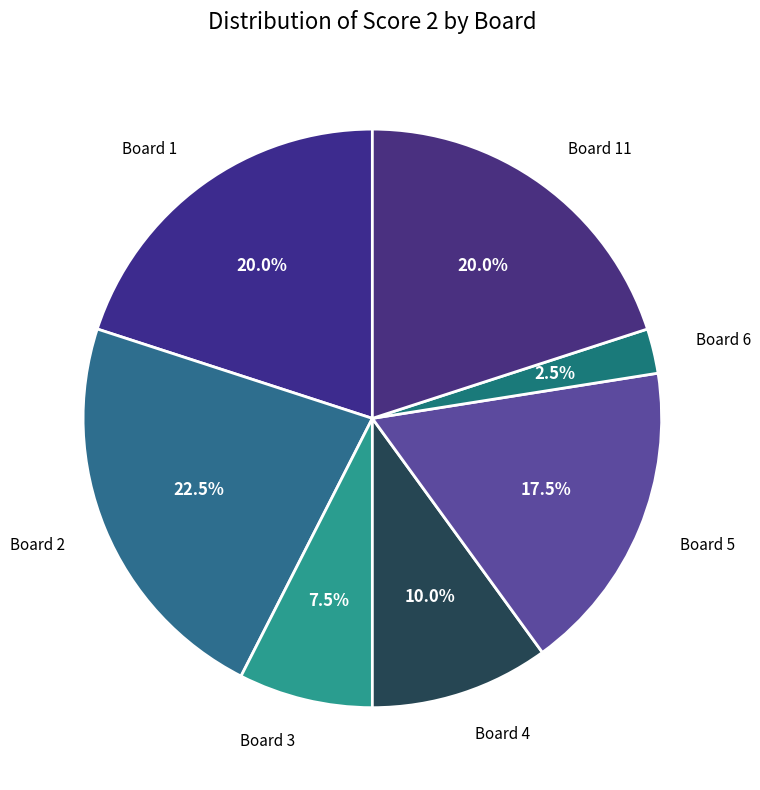

What is the largest slice in the pie chart?

Board 2